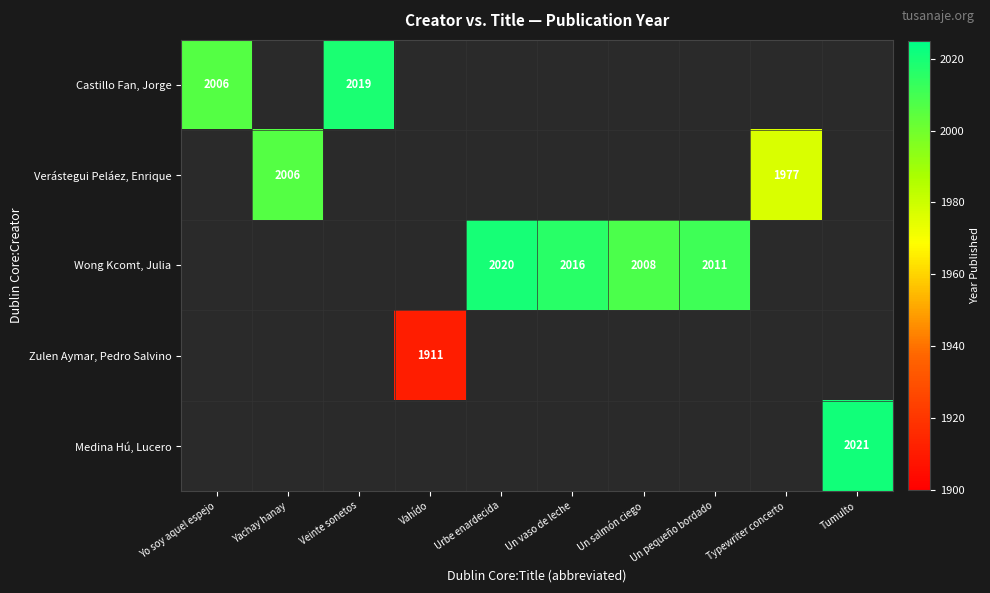

True or false: Castillo Fan, Jorge has a value of 2006 at Yo soy aquel espejo.

True